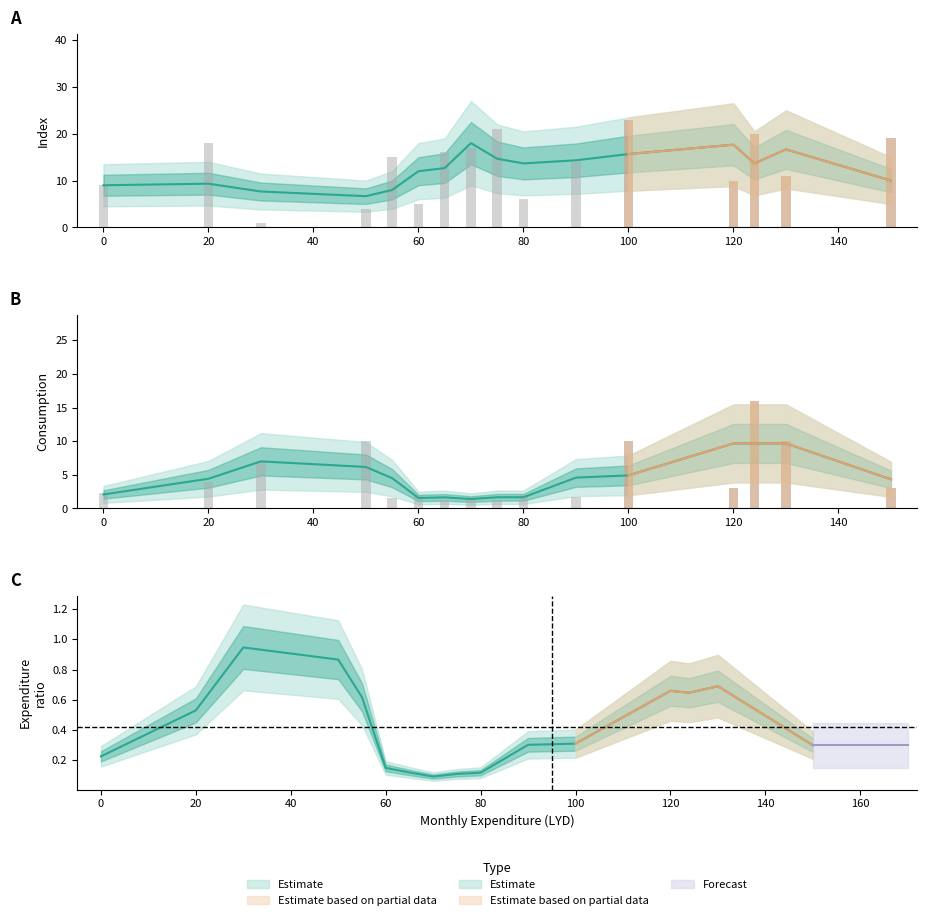

What is the spread (max minus min) of values at 20?

14.0